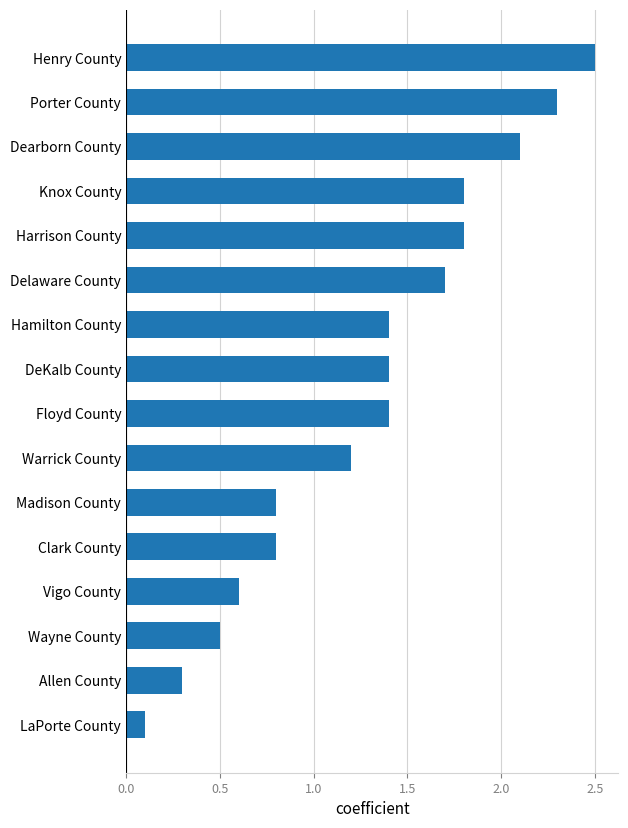

What is the difference between the maximum and minimum values?

2.4